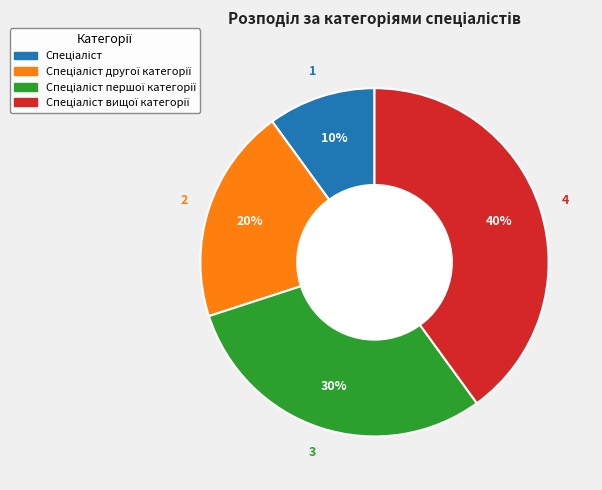

To the nearest percent, what is the difference between the largest and smallest slice percentages?

30%